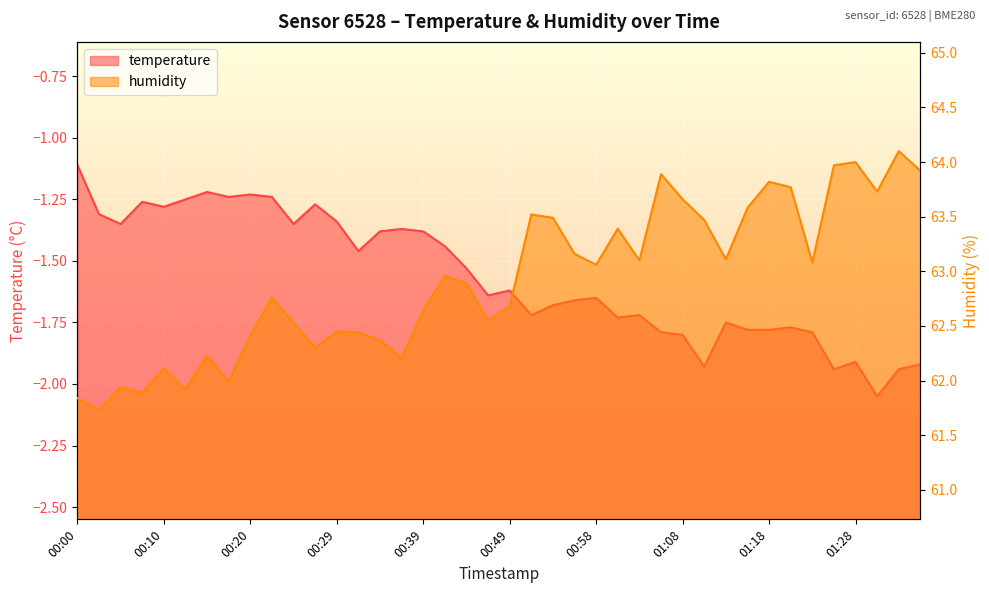

List the series in order of their overall mean, highest first.

humidity, temperature